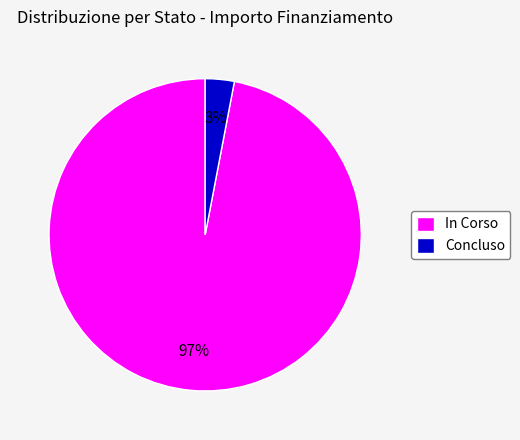

Which slice is the largest?

In Corso